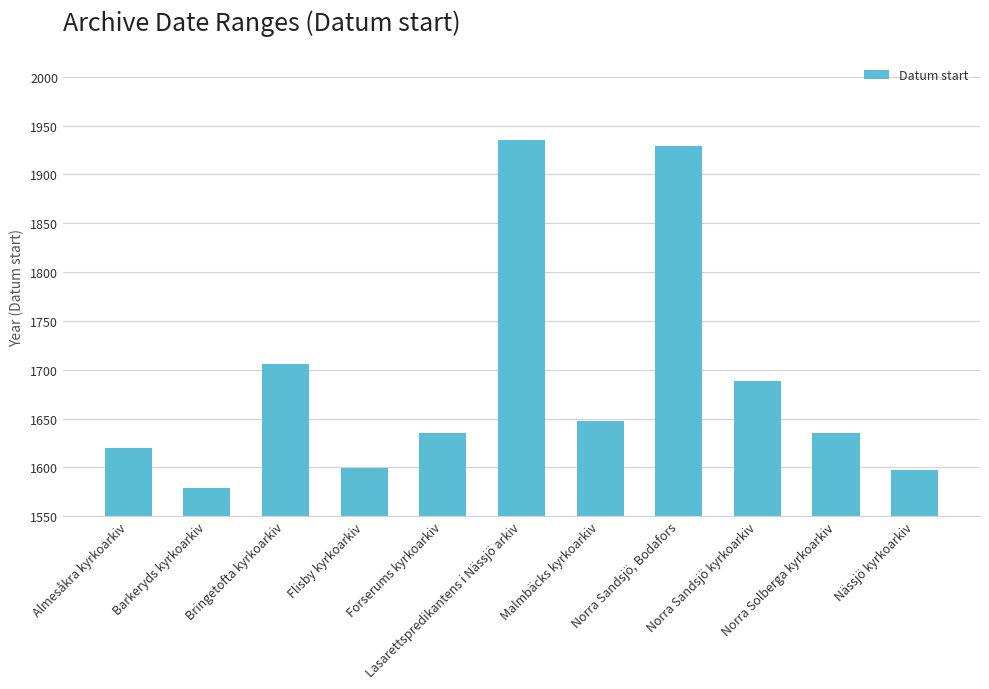

Where is the data nearest to the value 1757?

Bringetofta kyrkoarkiv